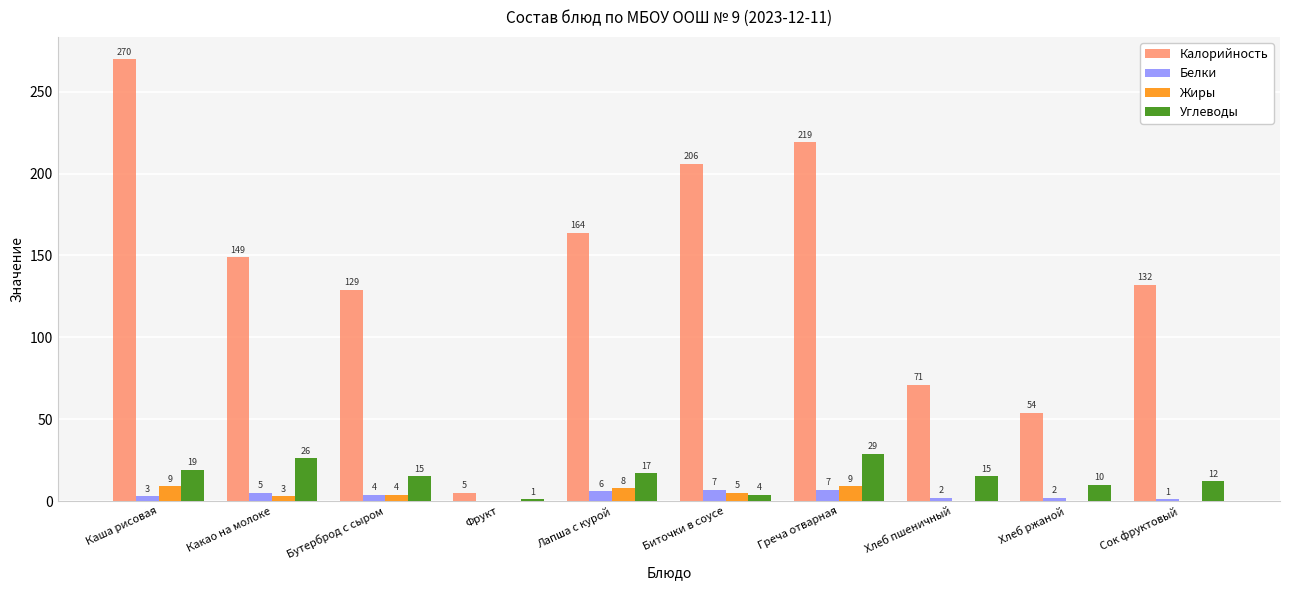

True or false: Калорийность has a value of 5 at Фрукт.

True